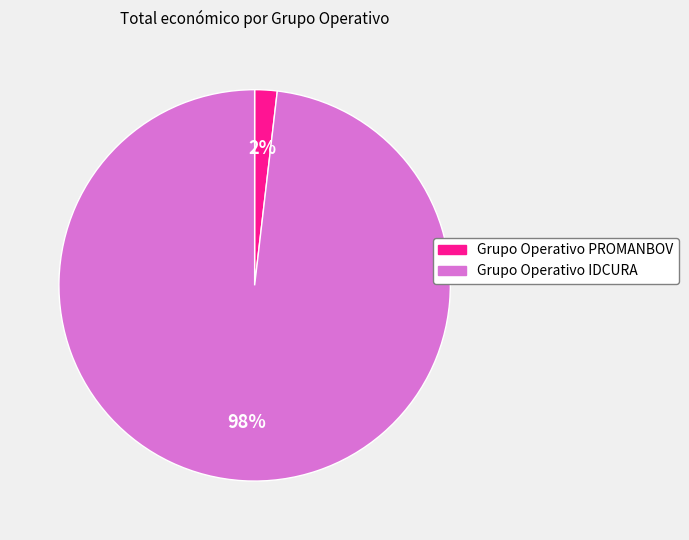

The Grupo Operativo PROMANBOV slice represents 2% of the pie. True or false?

True